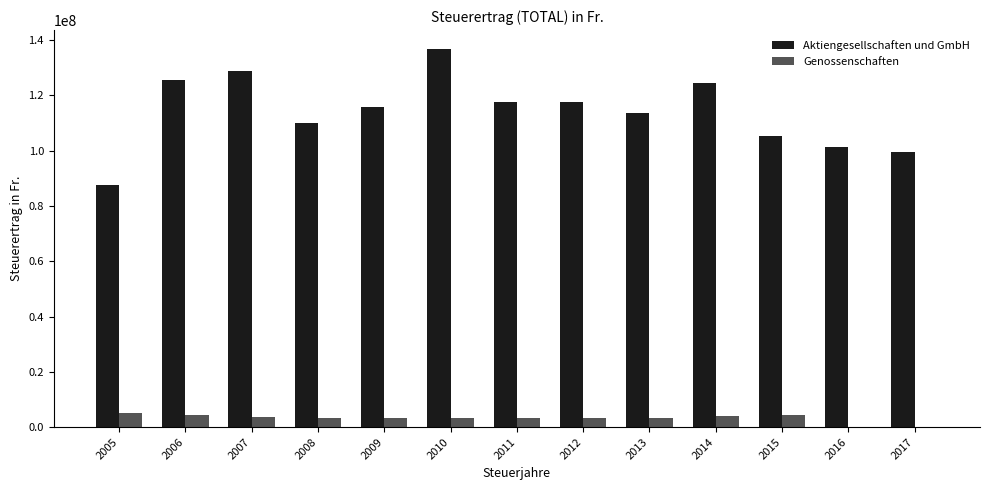

What is the sum of all Aktiengesellschaften und GmbH values?

1483980560